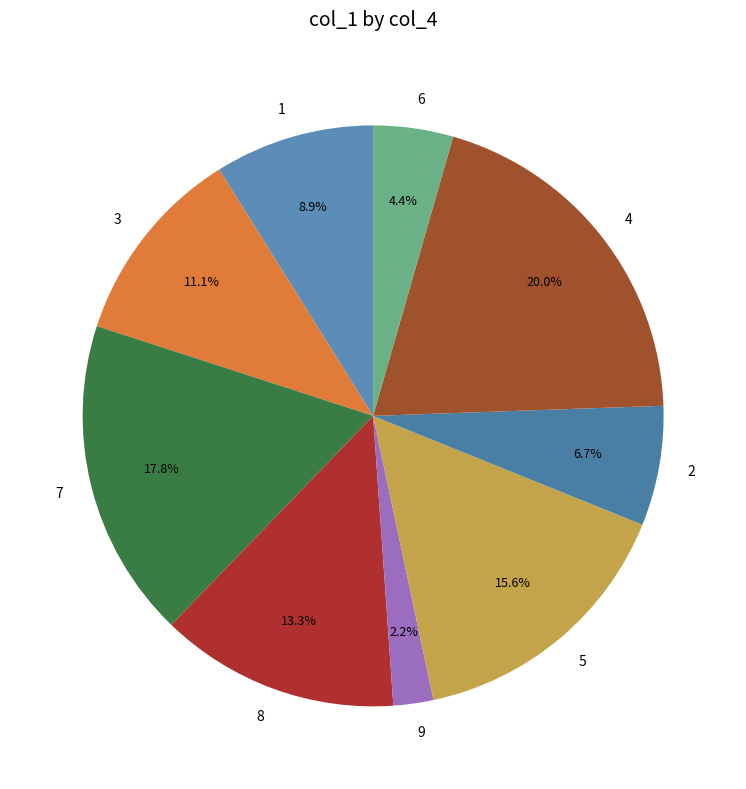

Is there any slice that represents more than half of the pie?

No